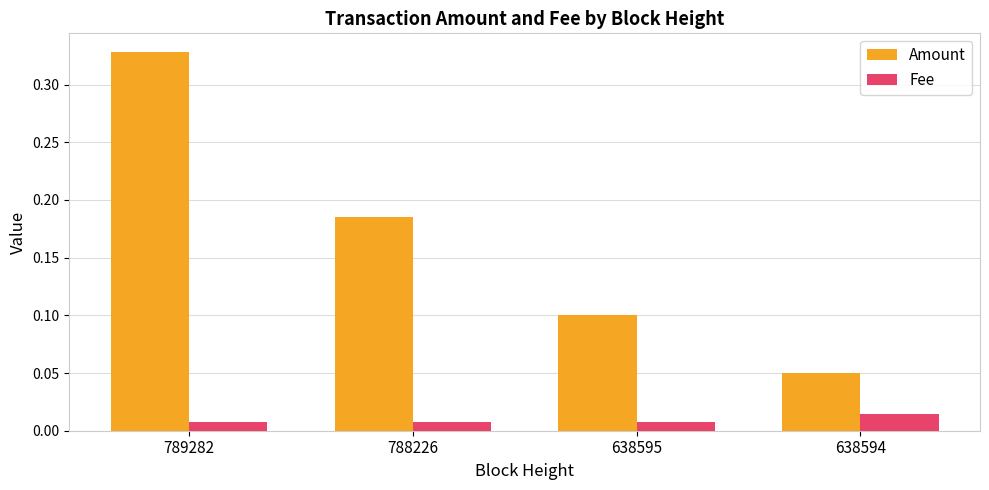

Which series has the largest range (max minus min)?

Amount